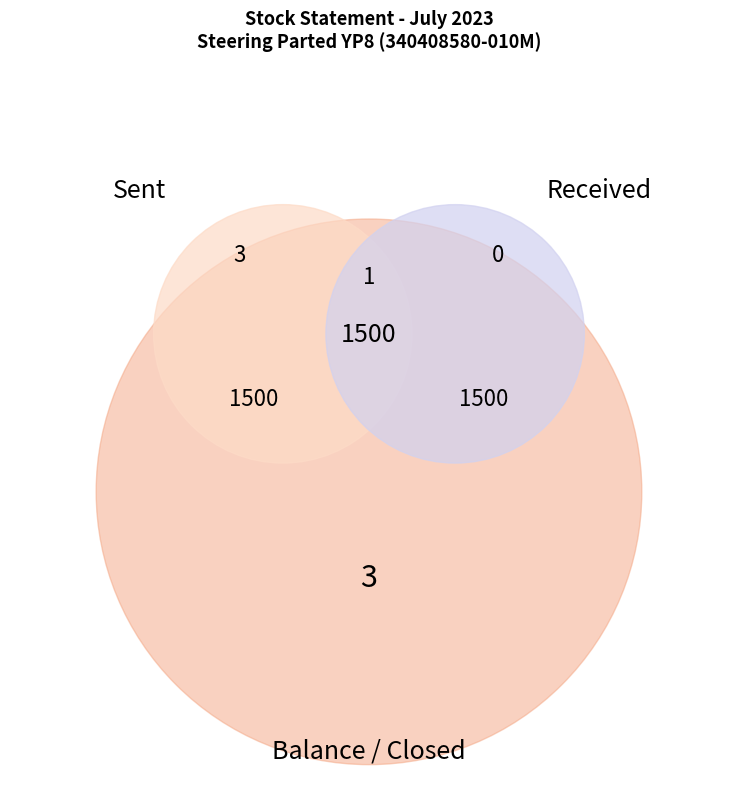

True or false: SJW/89/2324 accounts for 59% of the total.

False